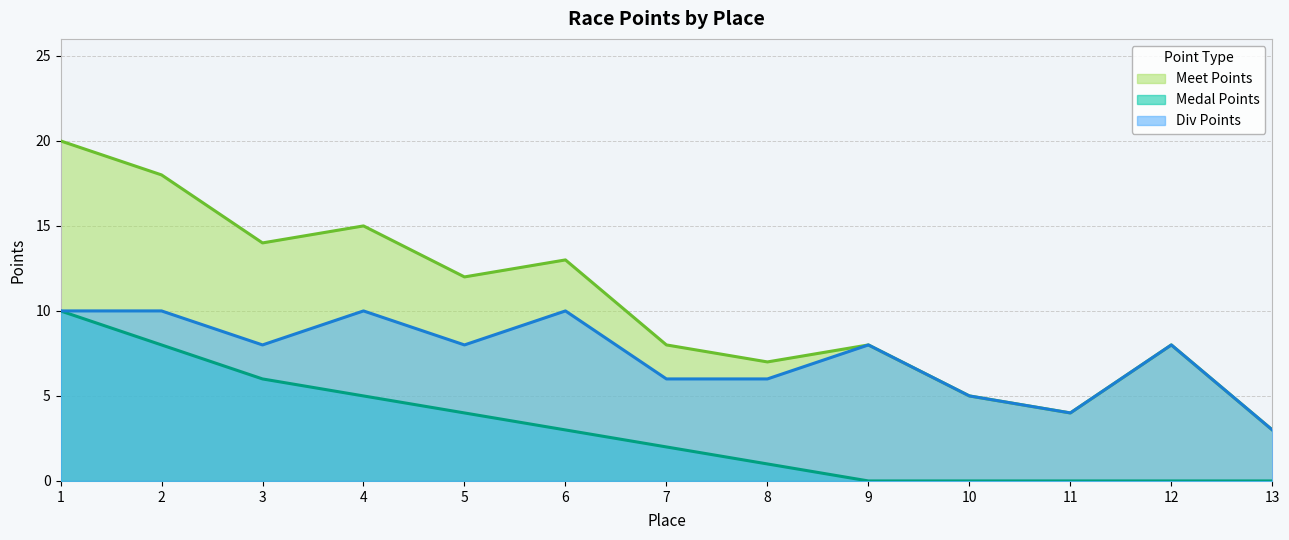

The Meet Points series shows 10 at 8. True or false?

False